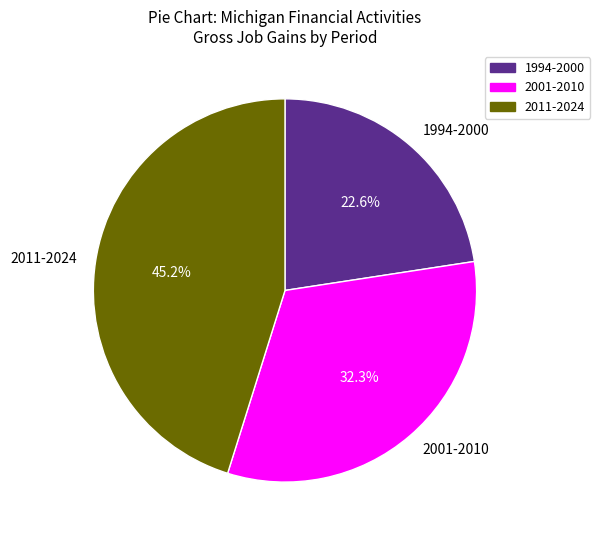

What is the smallest slice in the pie chart?

1994-2000